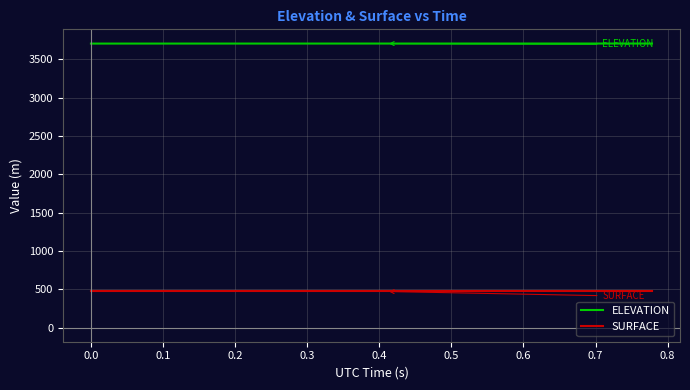

Rank the series by their maximum value, from highest to lowest.

ELEVATION, SURFACE